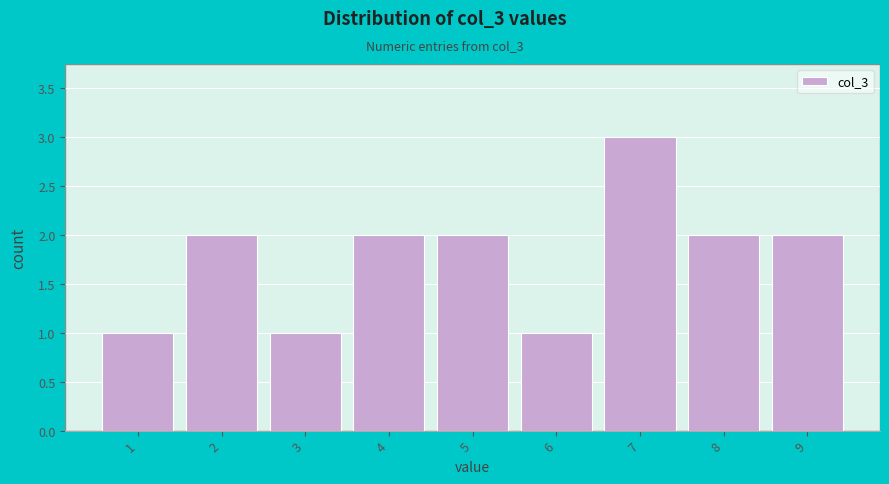

Reading right to left, list all the values displayed in this chart.

9=2	8=2	7=3	6=1	5=2	4=2	3=1	2=2	1=1